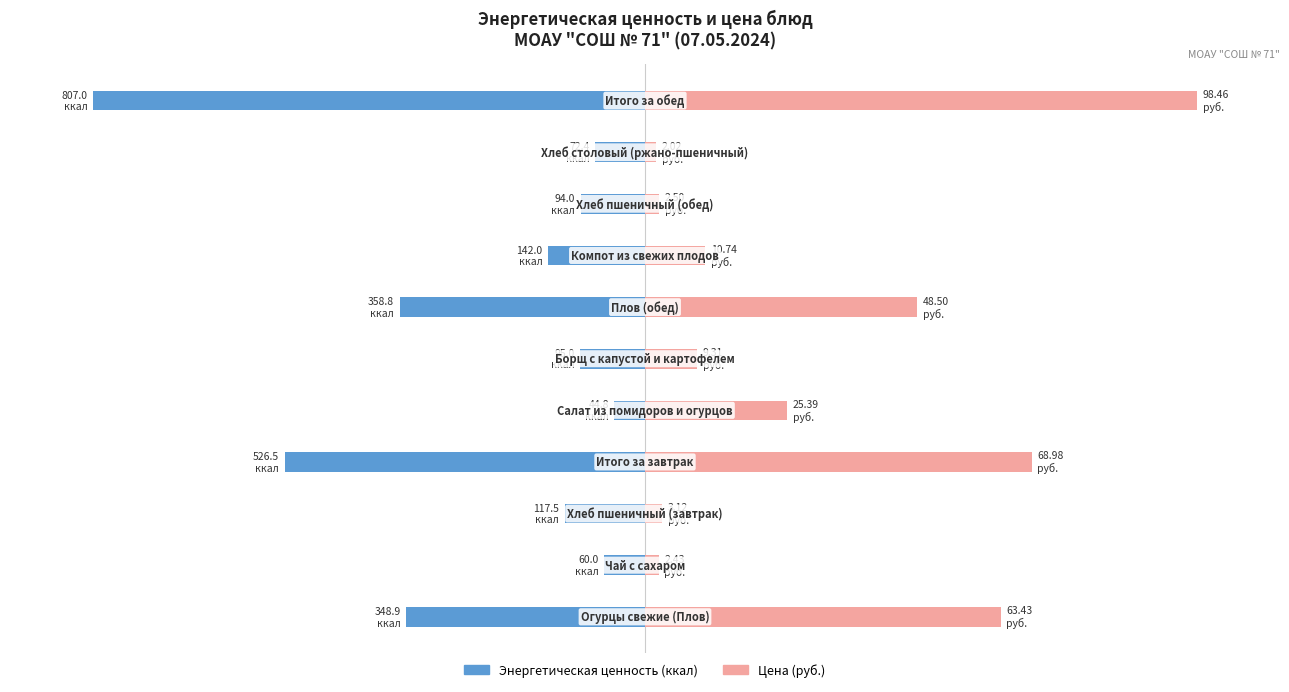

How many bars are there in each group?

2